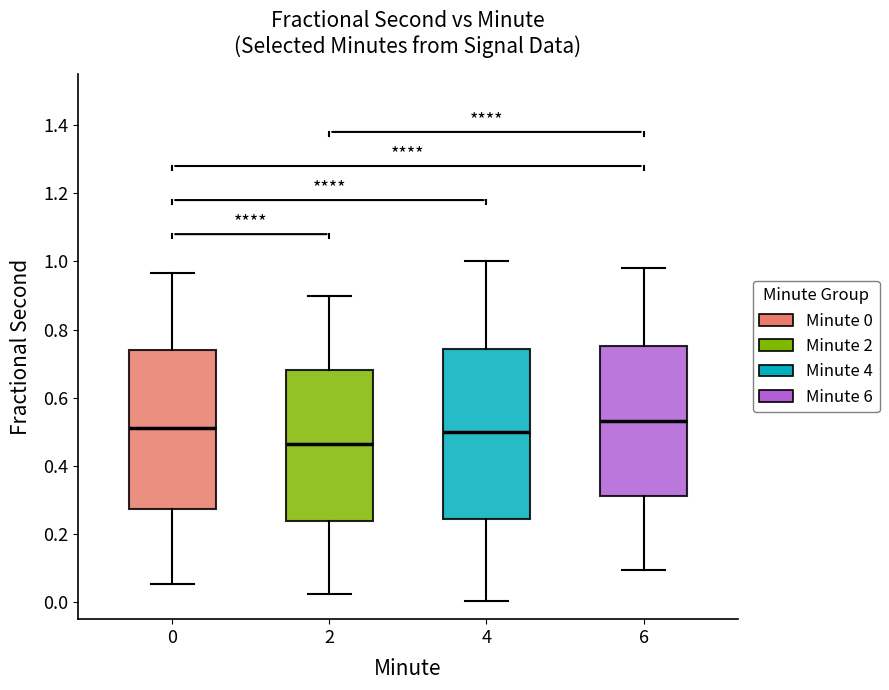

Reading left to right, transcribe this box plot: for each box, give where its median line is, the range the box spans, and where its two whiskers end, as read against the y-axis. The values are not printed on the chart, so give them approximately, as read against the axis.

0: median 0.50, box 0.28 to 0.74, whiskers 0.06 to 0.96
2: median 0.46, box 0.24 to 0.68, whiskers 0.02 to 0.90
4: median 0.50, box 0.24 to 0.74, whiskers 0.00 to 1.00
6: median 0.54, box 0.32 to 0.76, whiskers 0.10 to 0.98